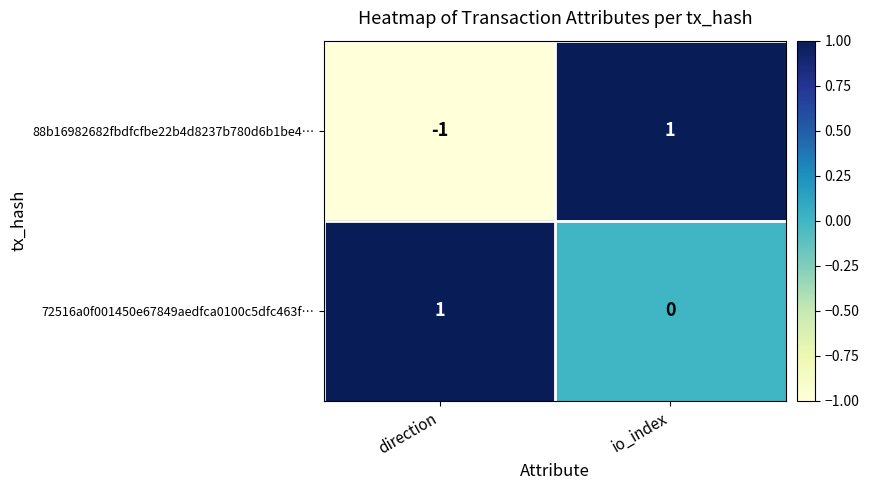

What is the minimum value shown in the chart?

-1